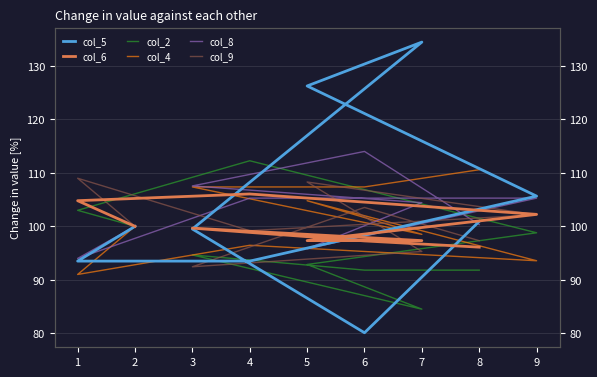

Reading left to right, list all the values displayed in this chart.

col_5: 100.0	93.5	93.5	105.7	126.3	134.5	99.5	80.1	100.9
col_6: 100.0	104.8	106.1	102.2	97.3	97.3	99.7	97.3	96.1
col_2: 100.0	103.0	112.3	98.8	92.9	84.5	94.7	91.8	91.8
col_4: 100.0	91.0	96.5	93.6	104.8	98.5	107.4	107.4	110.6
col_8: 100.0	94.0	105.3	105.3	95.8	104.4	107.6	114.0	100.3
col_9: 100.0	109.0	99.2	102.2	108.3	95.3	92.4	103.5	97.3